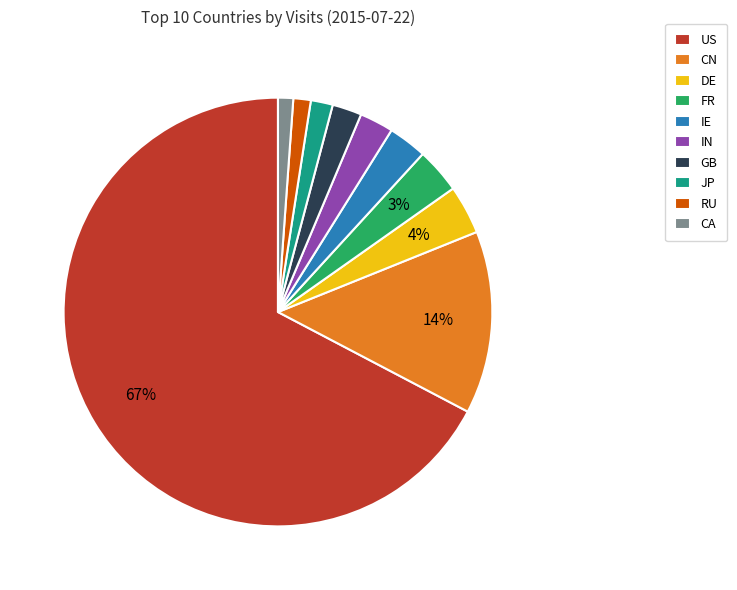

Is CA the majority of the pie?

No